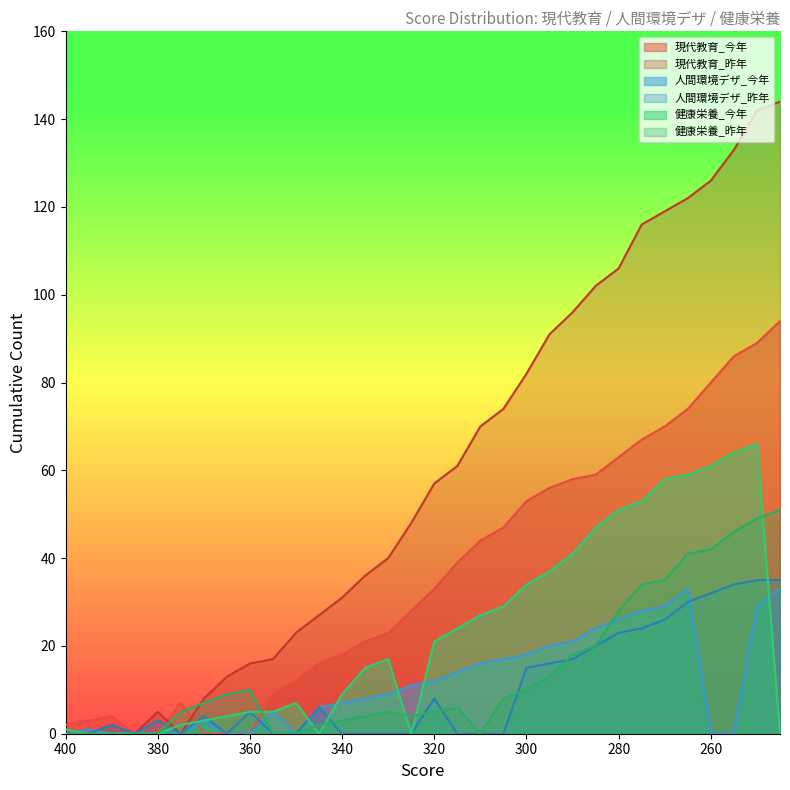

Where is the first local maximum for 健康栄養_今年?

350